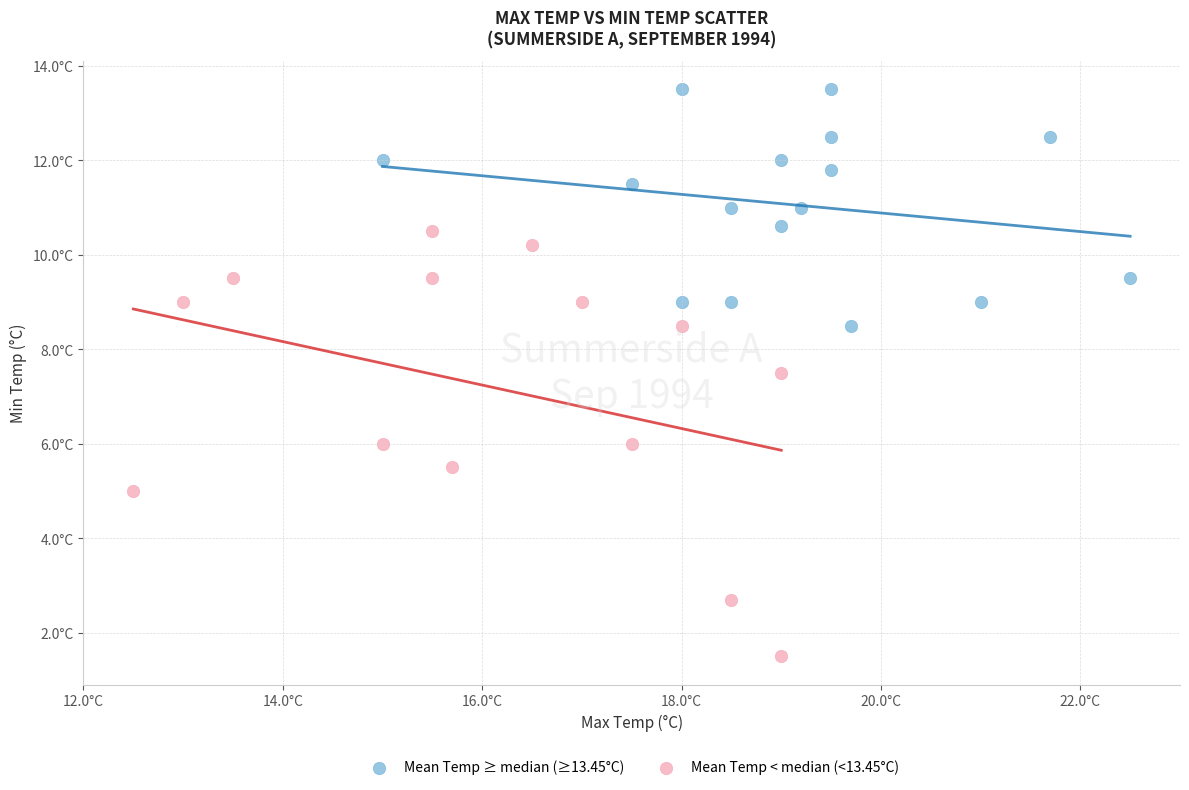

Which series contains the lowest Y value?

Mean Temp < median (<13.45°C)